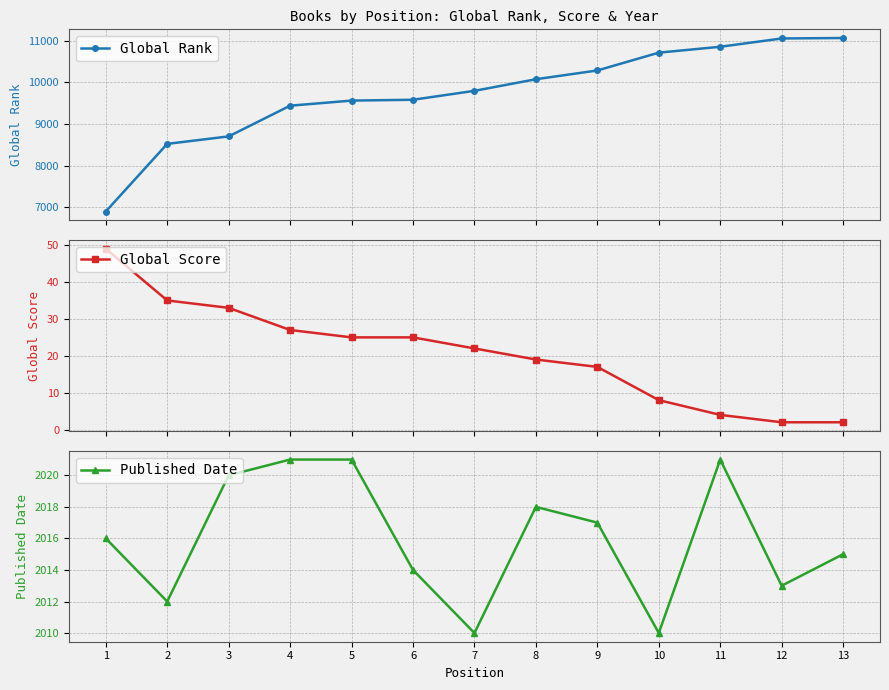

What is the greatest value displayed?

11061